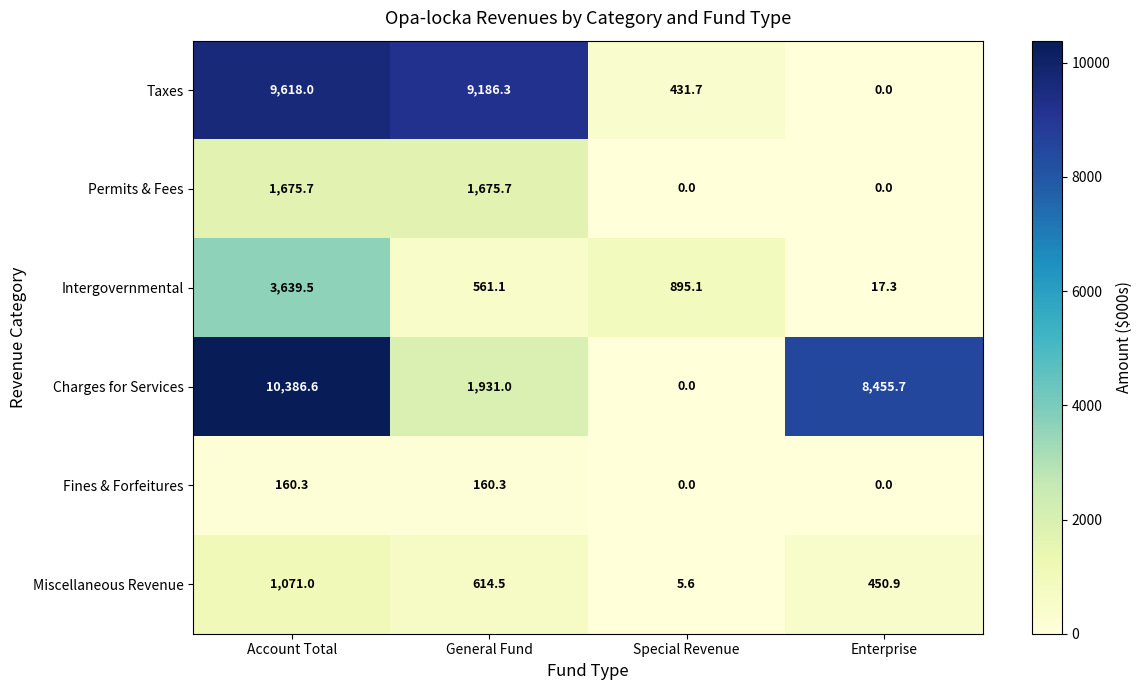

Reading right to left, transcribe all the data shown in this chart.

Taxes: 0.0	431.7	9186.3	9618.0
Permits & Fees: 0.0	0.0	1675.7	1675.7
Intergovernmental: 17.3	895.1	561.1	3639.5
Charges for Services: 8455.7	0.0	1931.0	10386.6
Fines & Forfeitures: 0.0	0.0	160.3	160.3
Miscellaneous Revenue: 450.9	5.6	614.5	1071.0